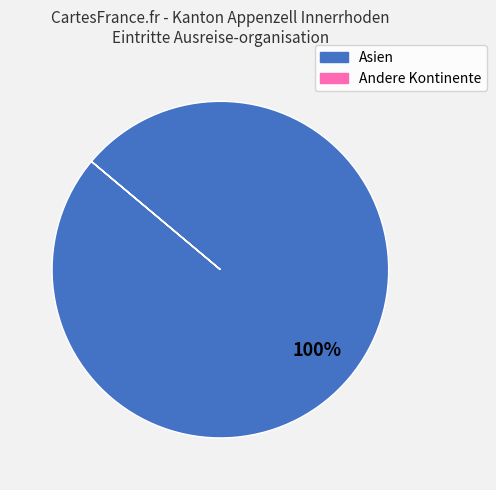

To the nearest percent, what is the difference between the largest and smallest slice percentages?

100%